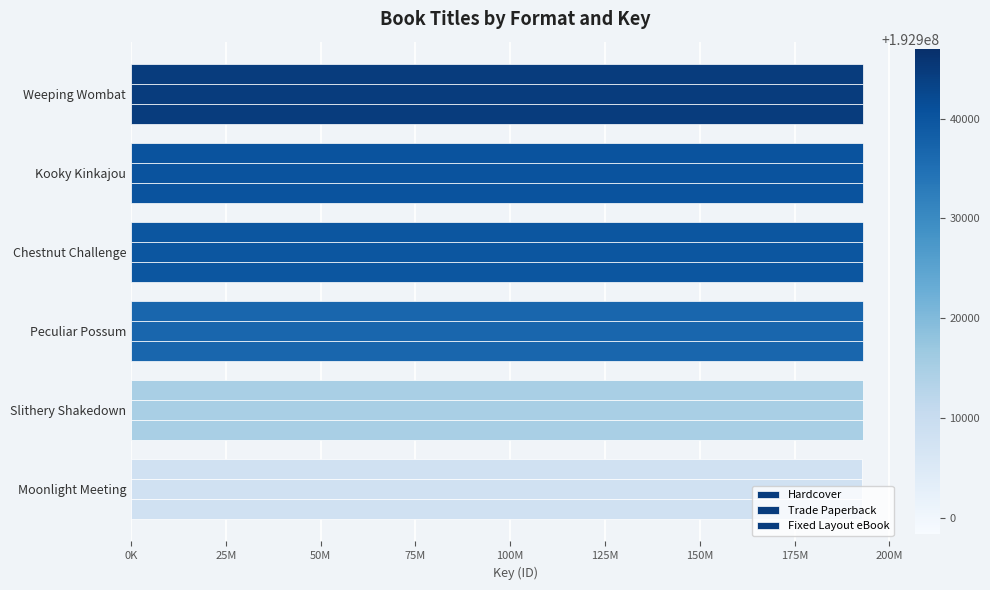

Which series has the largest total across all categories?

Hardcover